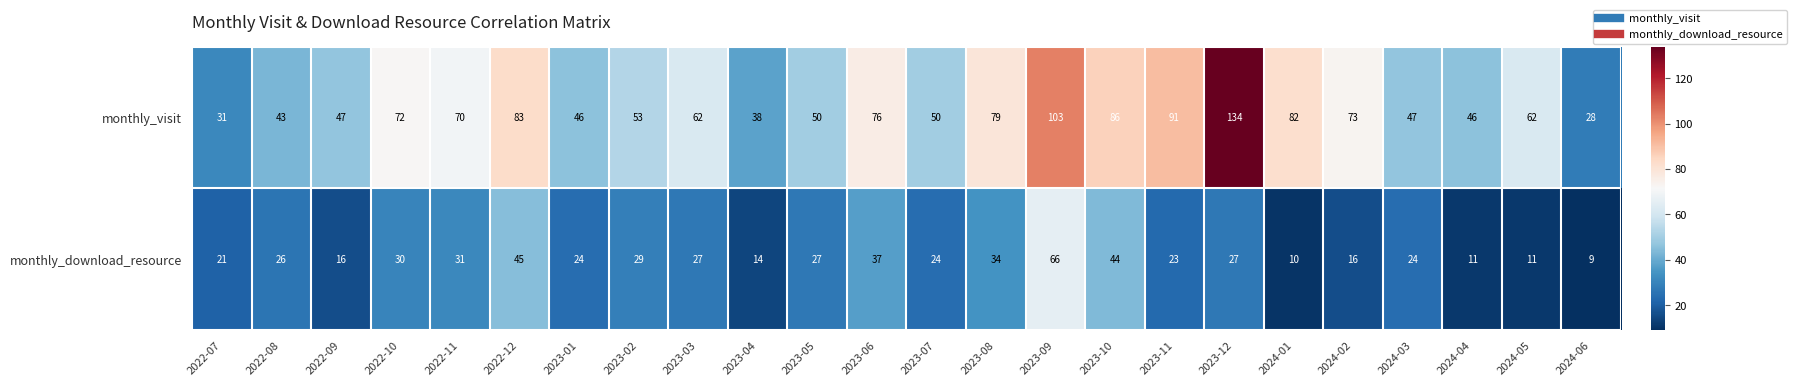

At how many categories does at least one series exceed 89?

3